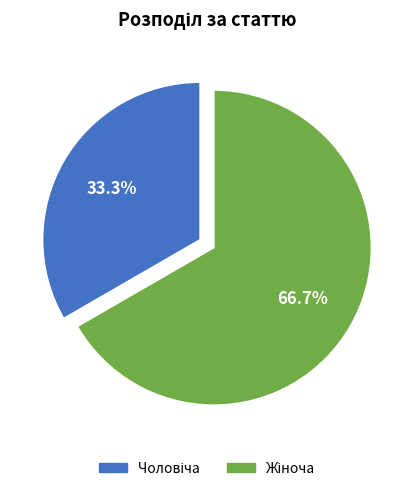

Is there any slice that represents more than half of the pie?

Yes